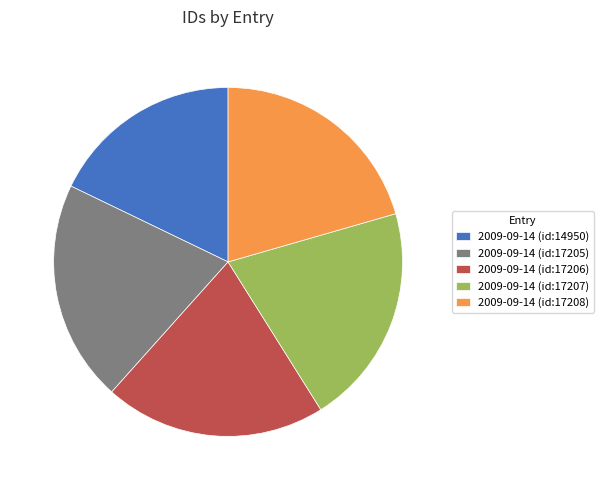

Does any single category account for the majority?

No